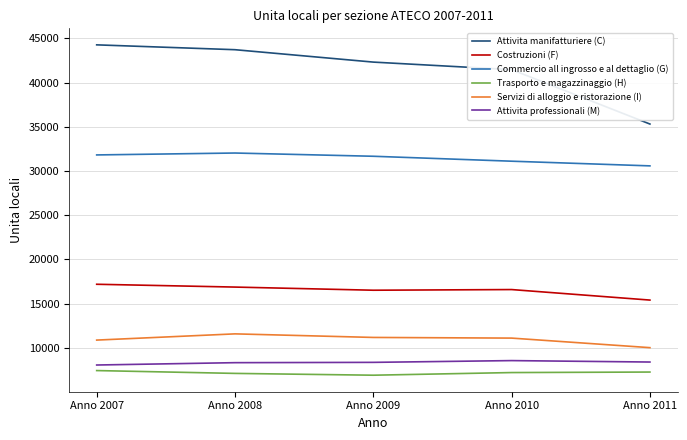

True or false: Trasporto e magazzinaggio (H) and Attivita professionali (M) intersect in this chart.

False